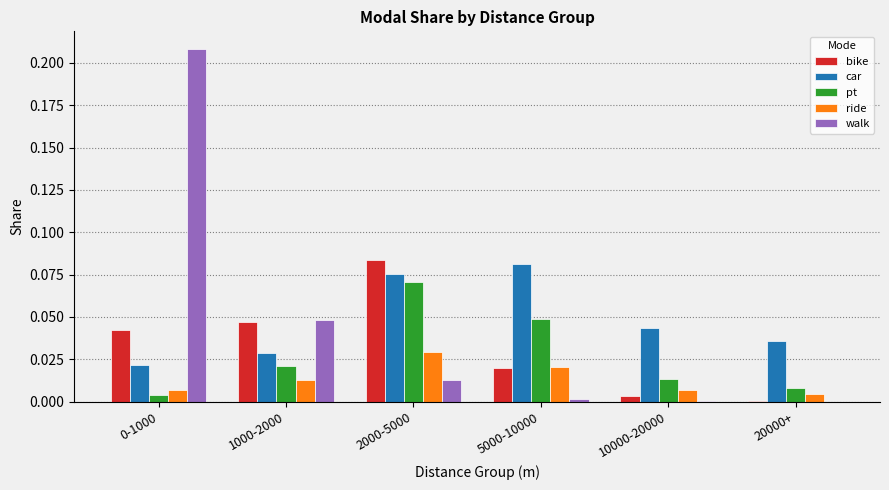

How many data points does each series have?

6